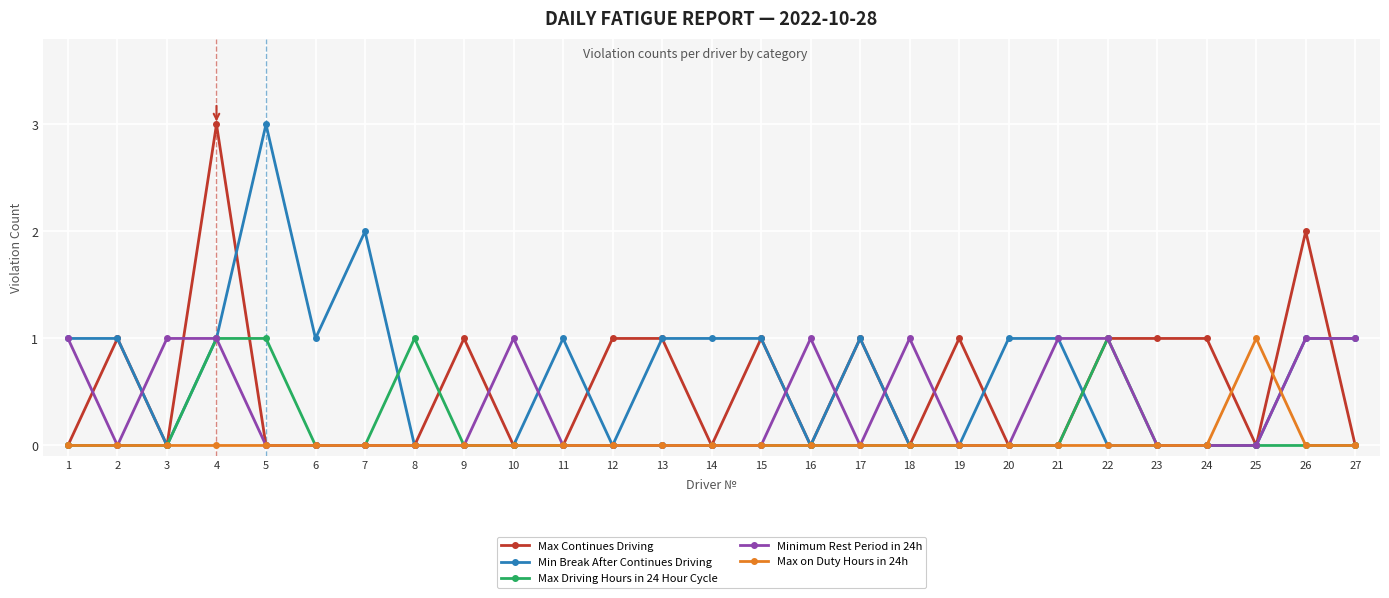

Where is the first local minimum for Max Continues Driving?

3